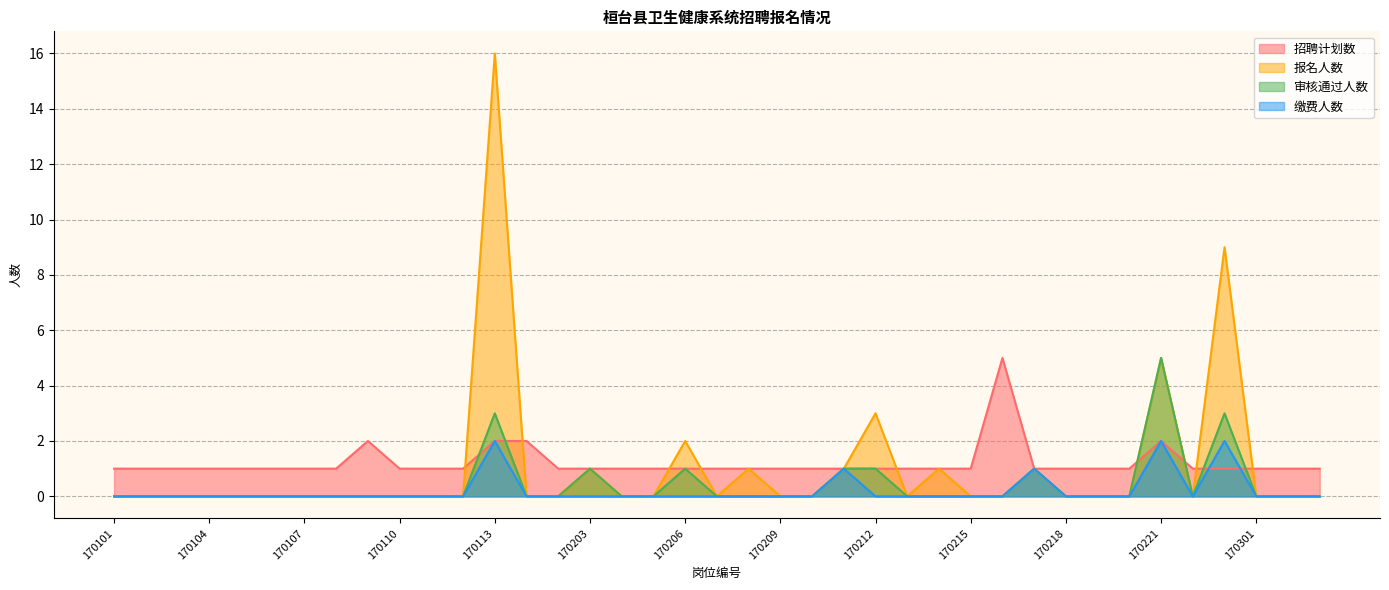

What is the difference between the second highest and minimum values in the 缴费人数 series?

2